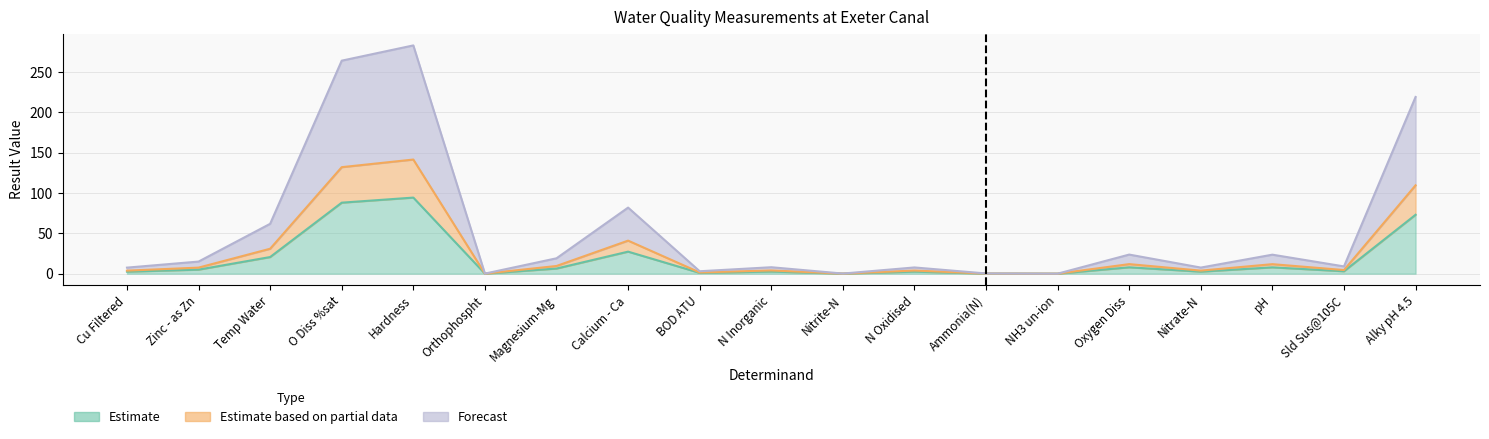

What is the label of the 18th point from the left?

Sld Sus@105C